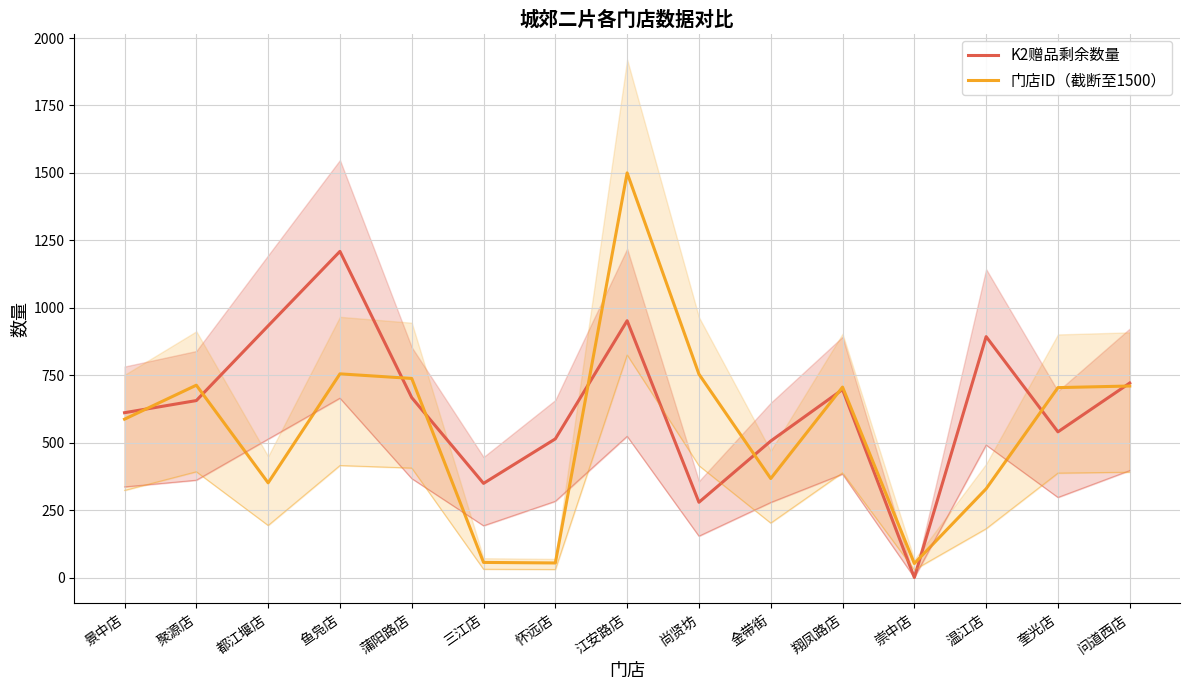

Reading right to left, what are all the values shown in this chart?

K2赠品剩余数量: 721	540	893	0	697	506	279	952	514	349	667	1209	933	656	611
门店ID（截断至1500）: 710	704	329	52	706	367	754	1500	54	56	738	755	351	713	587